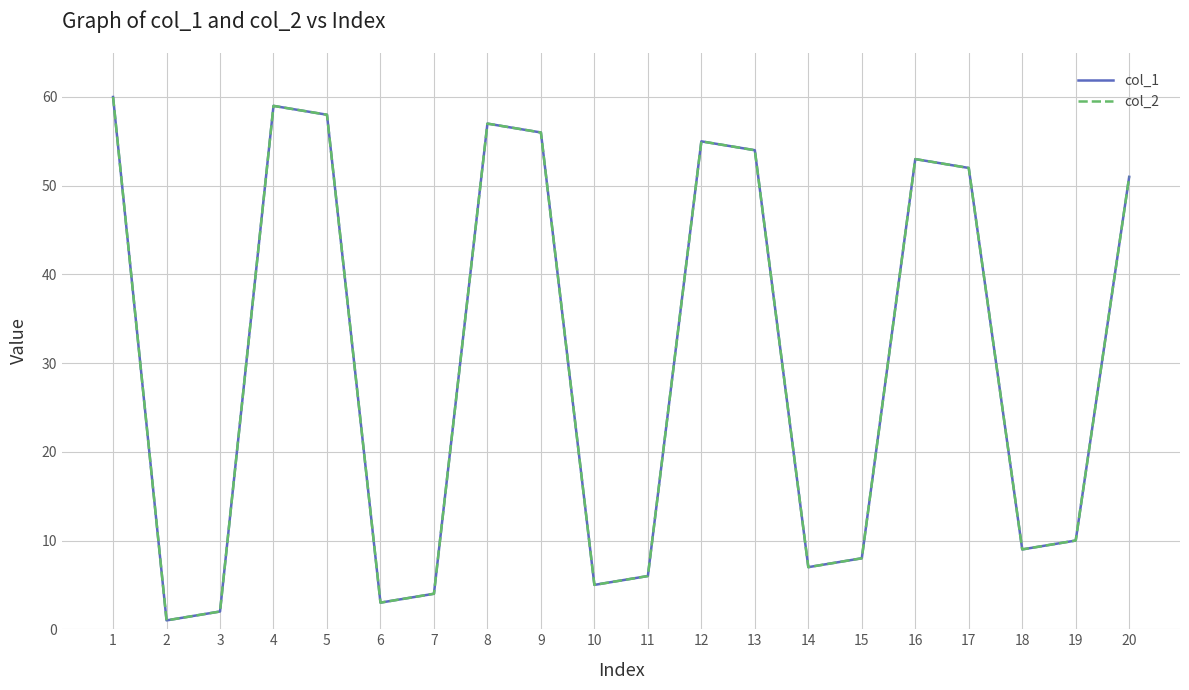

What is the maximum value for col_1?

60